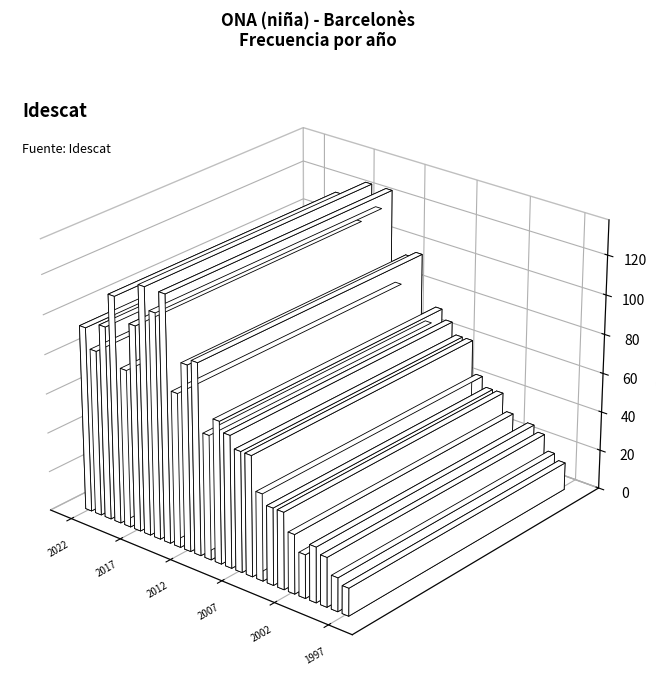

Reading left to right, extract all data points from this chart.

2022=94	2021=84	2020=98	2019=115	2018=80	2017=104	2016=125	2015=114	2014=125	2013=78	2012=94	2011=97	2010=63	2009=72	2008=67	2007=61	2006=61	2005=44	2004=39	2003=39	2002=30	2001=22	2000=28	1999=25	1998=17	1997=14